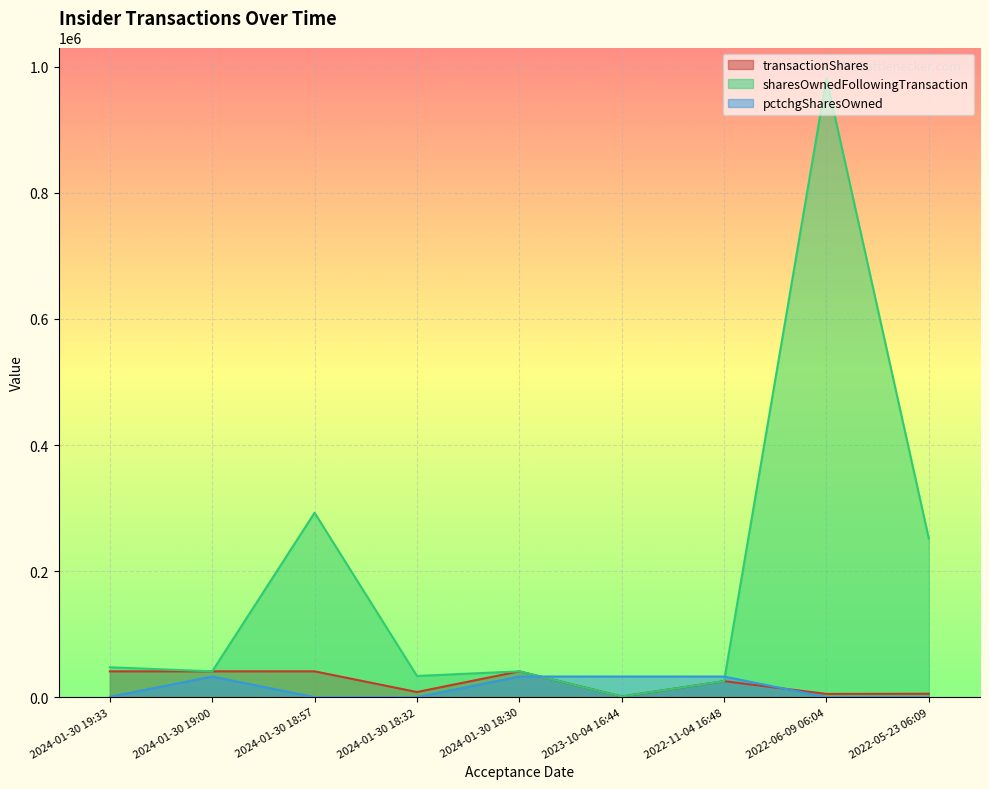

At which category does sharesOwnedFollowingTransaction reach its first local valley?

2024-01-30 19:00